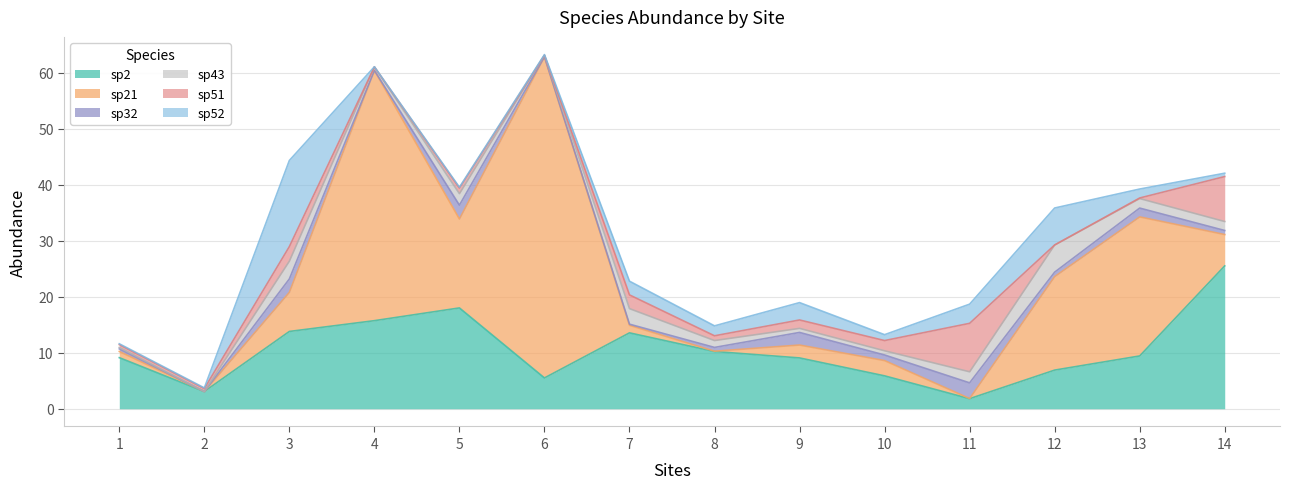

True or false: sp32 and sp51 intersect in this chart.

True